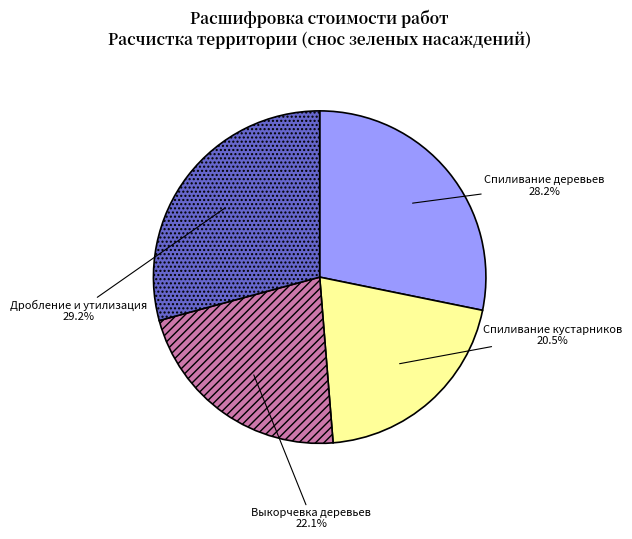

What percentage is the Спиливание деревьев slice, to the nearest percent?

28%